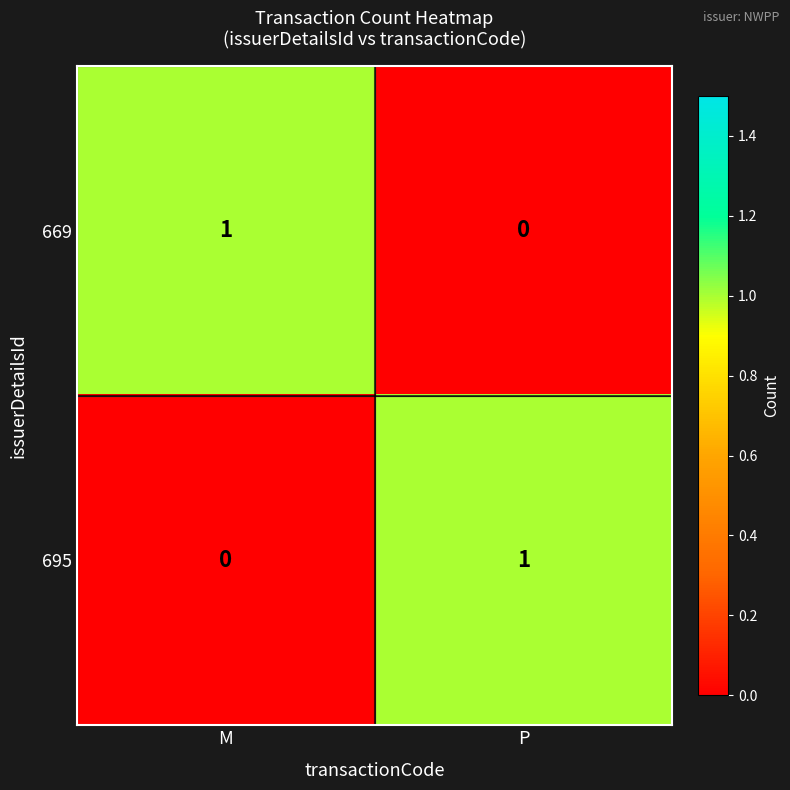

Reading right to left, extract all data points from this chart.

669: 0	1
695: 1	0